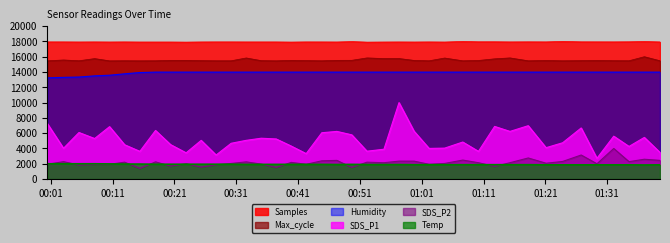

List the series in order of their peak value, lowest first.

Temp, SDS_P2, SDS_P1, Humidity, Max_cycle, Samples